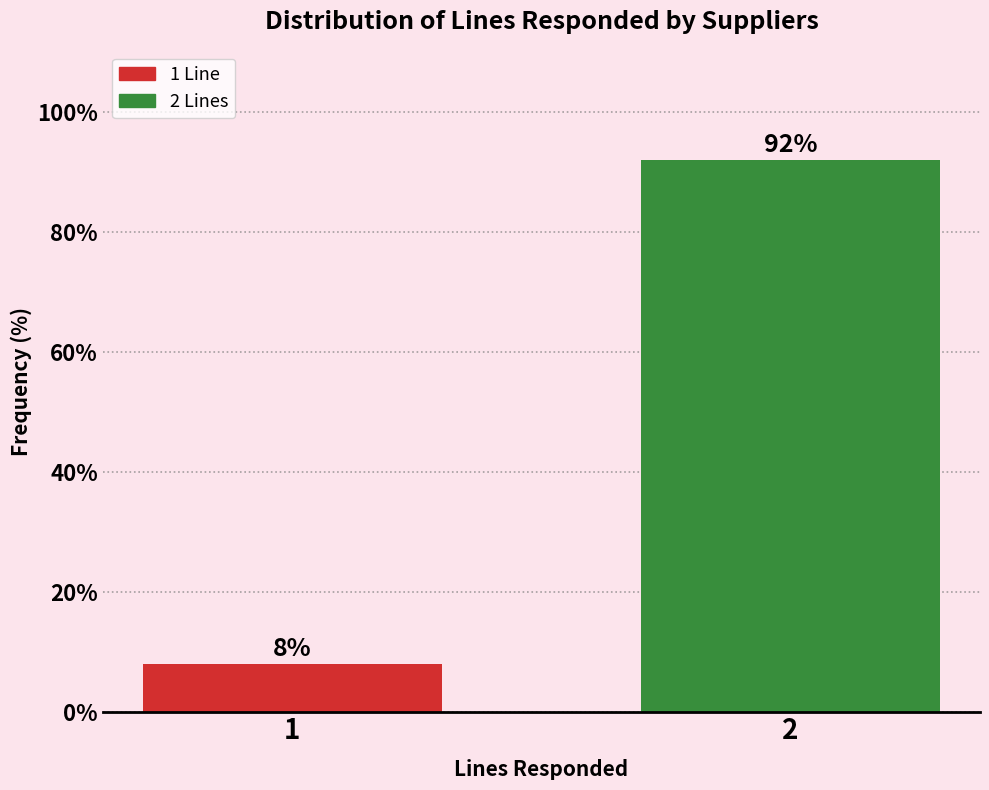

Reading left to right, list all the values displayed in this chart.

8.0	92.0